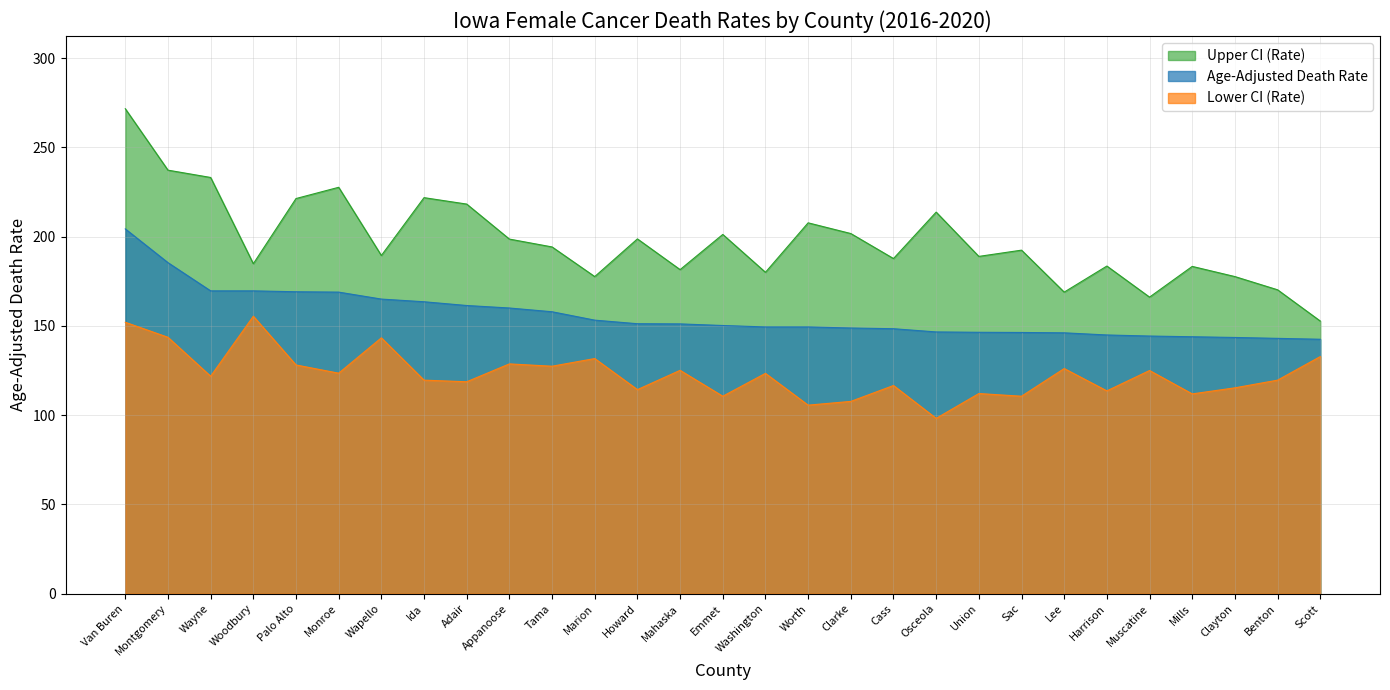

At how many categories does at least one series exceed 262?

1